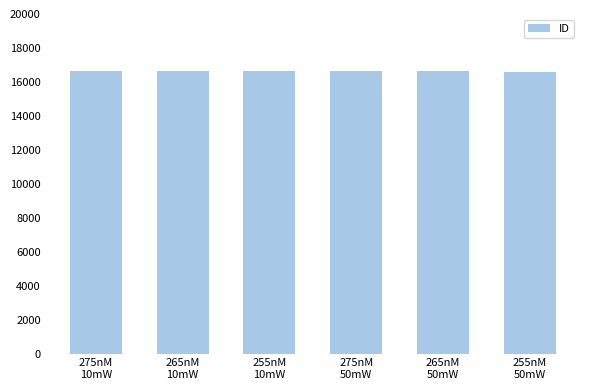

What is the greatest value displayed?

16628